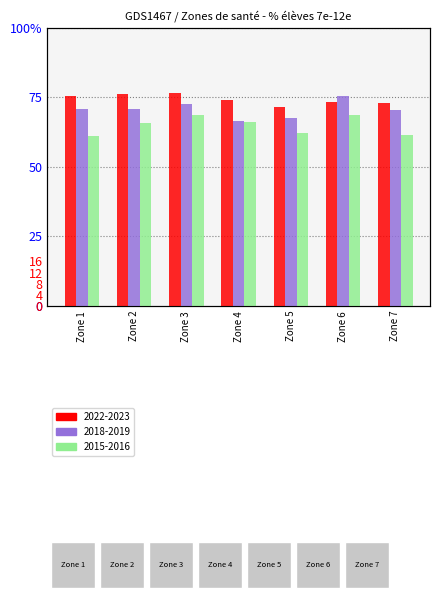

Is it true that 2018-2019 equals 44.1 at Zone 2?

False